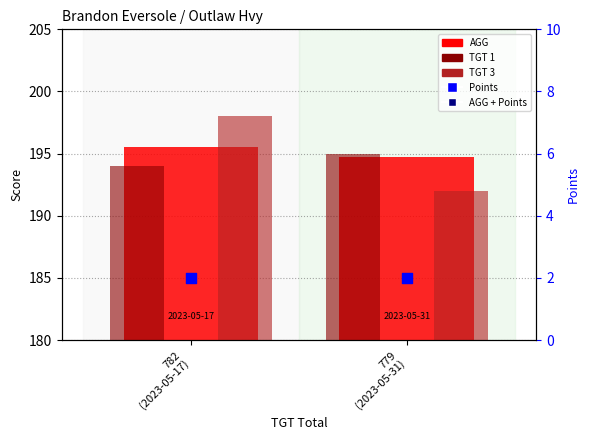

Which series has the widest spread of Y values?

TGT 3